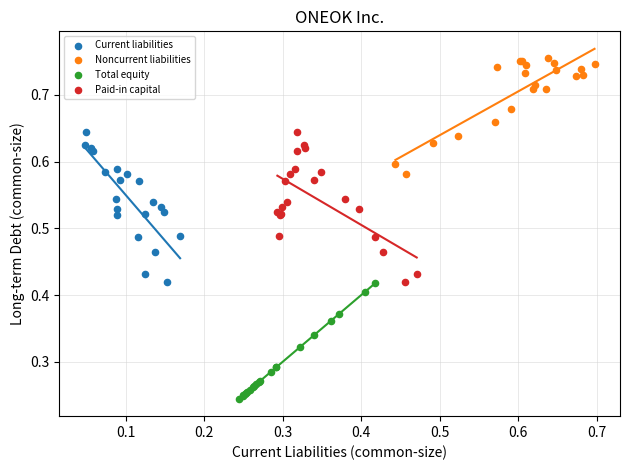

Which series reaches the maximum Y coordinate?

Noncurrent liabilities